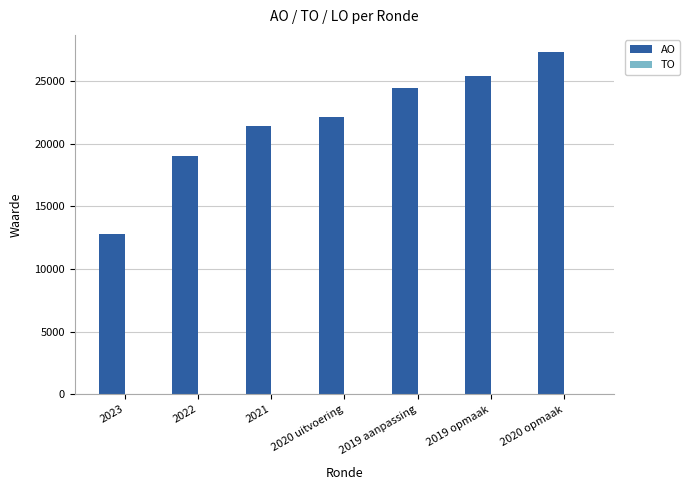

List the labels in order of value, largest first.

2020 opmaak, 2019 opmaak, 2019 aanpassing, 2020 uitvoering, 2021, 2022, 2023